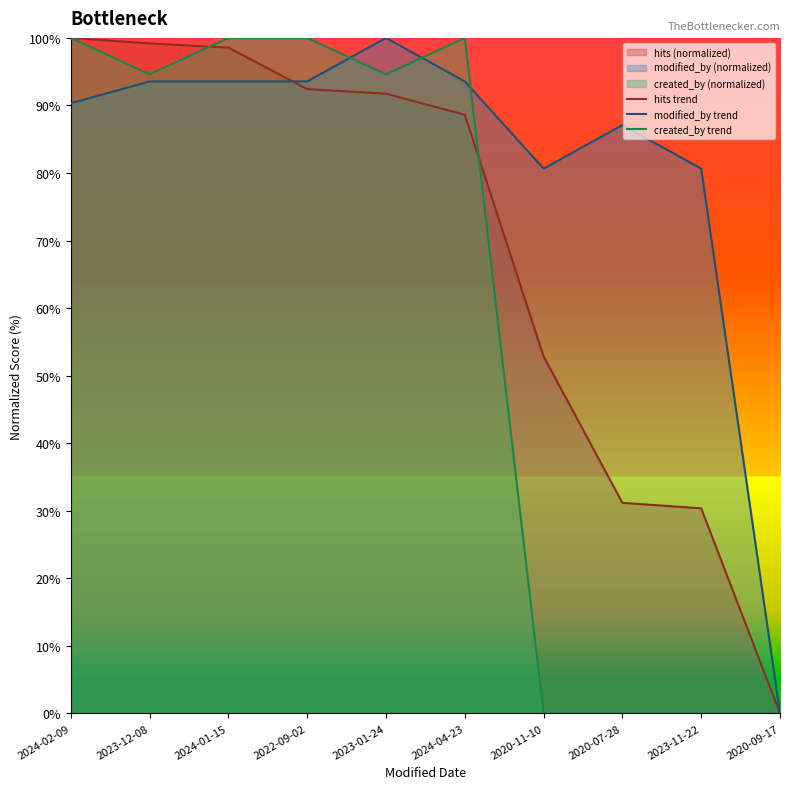

Read the created_by trend value at 2024-02-09.

100.0